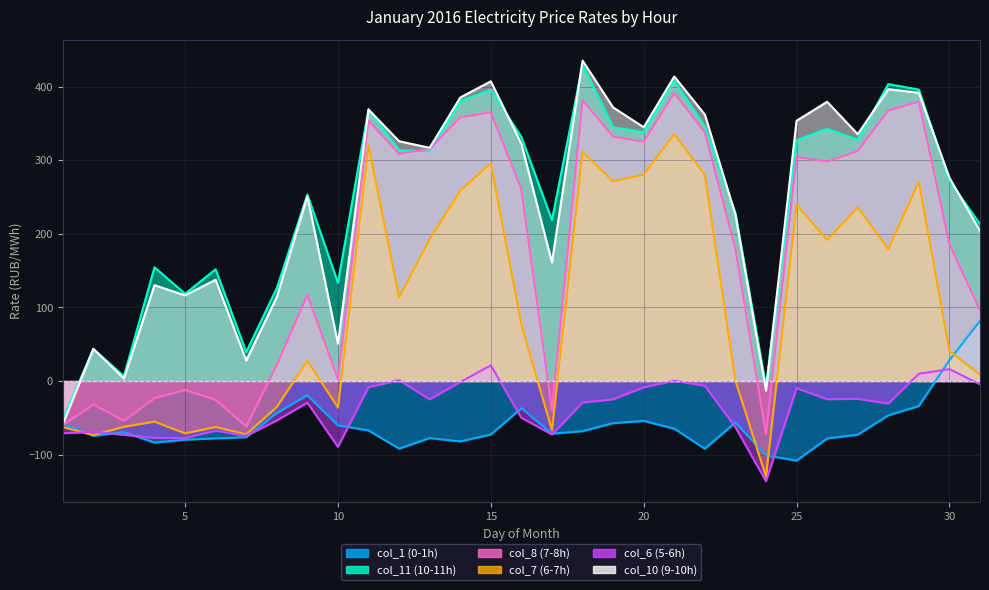

What is the difference between the maximum and minimum values in the col_7 series?

465.6